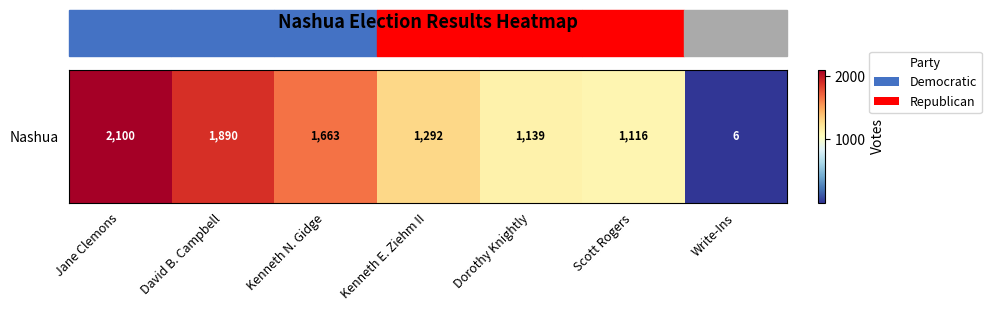

List the labels in order of value, smallest first.

Write-Ins, Scott Rogers, Dorothy Knightly, Kenneth E. Ziehm II, Kenneth N. Gidge, David B. Campbell, Jane Clemons